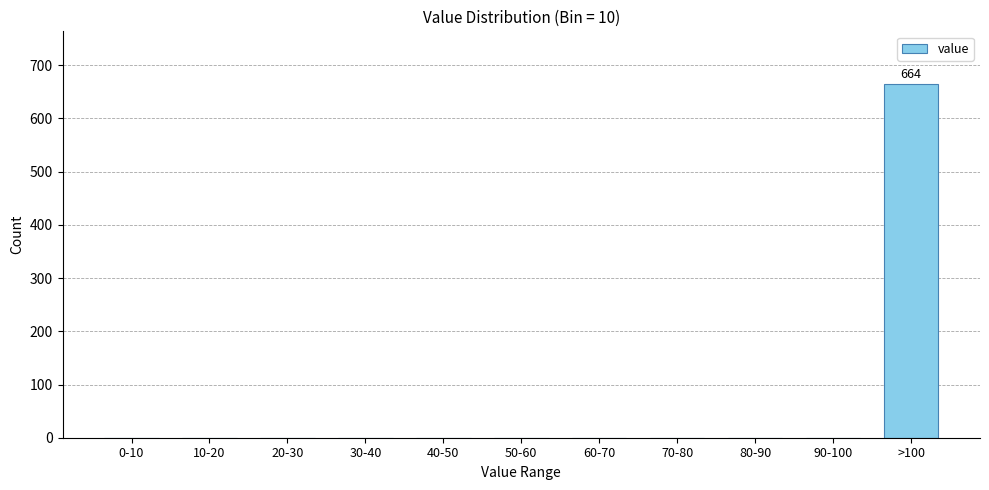

Reading right to left, what are all the values shown in this chart?

>100=664	90-100=0	80-90=0	70-80=0	60-70=0	50-60=0	40-50=0	30-40=0	20-30=0	10-20=0	0-10=0